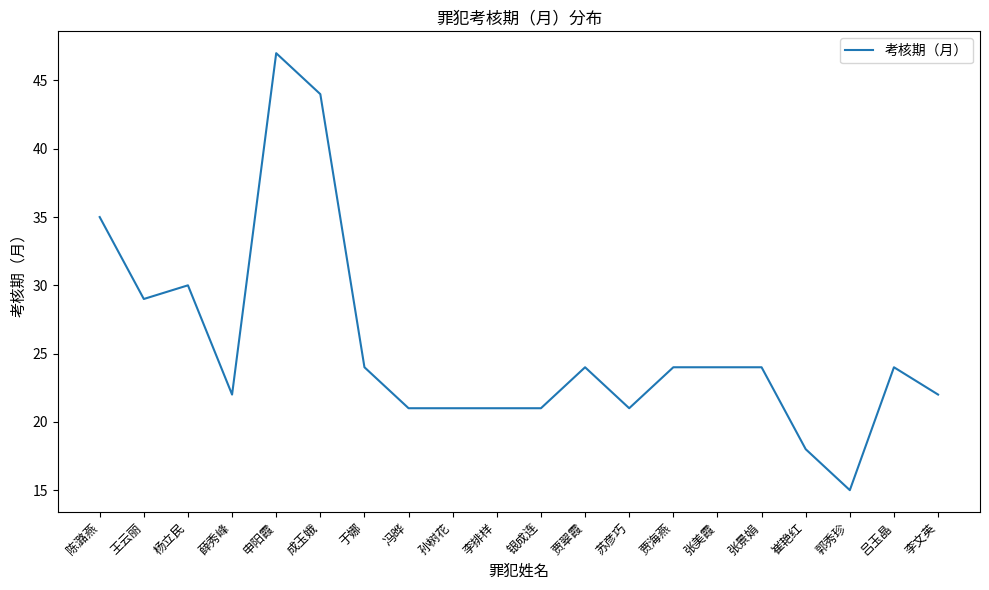

What is the ratio of the value at 孙树花 to the value at 薛秀峰?

1.0